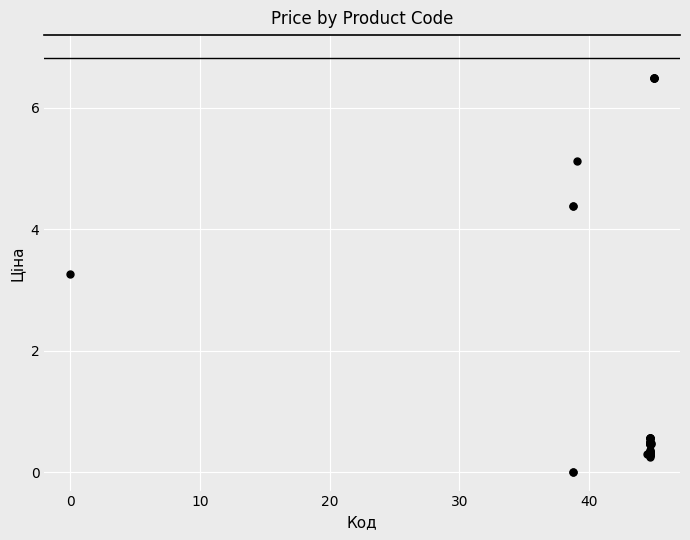

What Y value in the scatter plot is closest to 3?

3.3